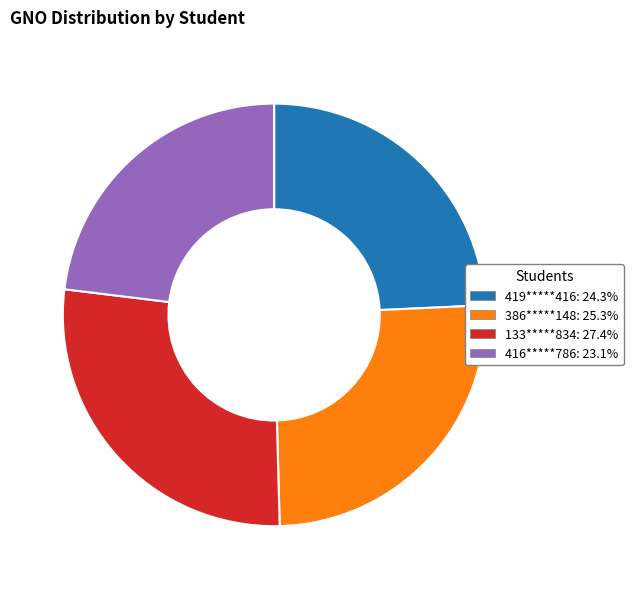

Rank the categories by value from lowest to highest.

416*****786, 419*****416, 386*****148, 133*****834